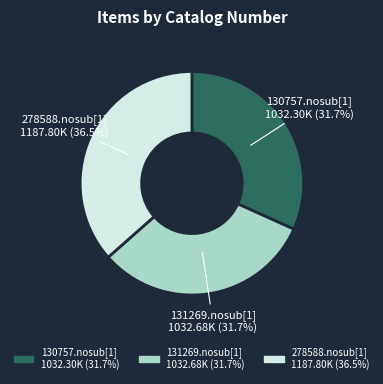

Which category has the biggest portion of the pie?

278588.nosub[1]